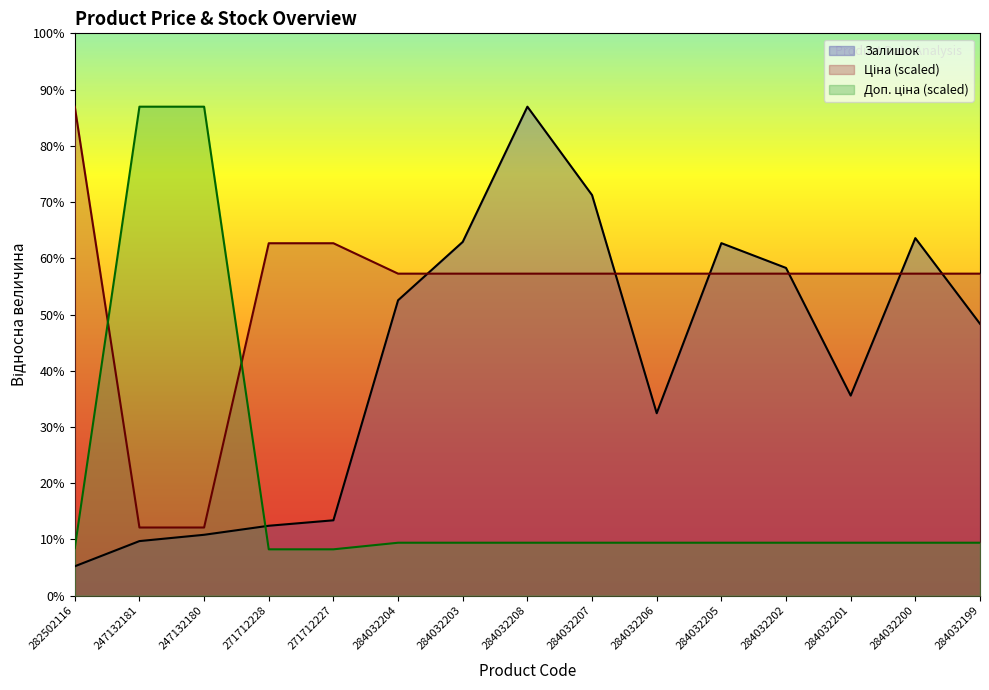

At how many categories does at least one series exceed 1400?

15